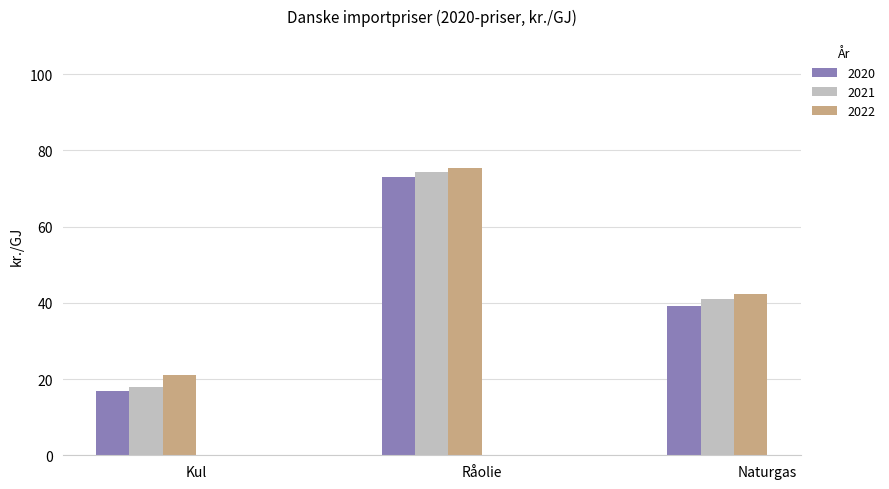

True or false: 2021 has a value of 26.8 at Råolie.

False